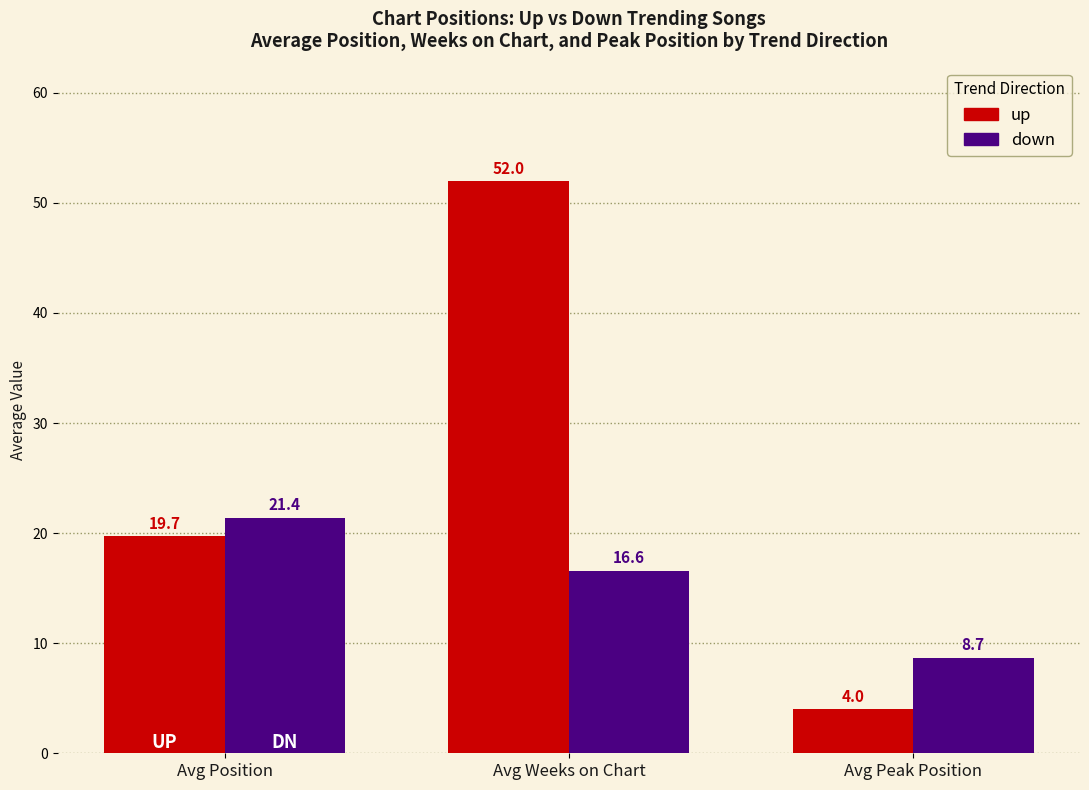

What is the sum of the down values at Avg Weeks on Chart and Avg Position?

38.0